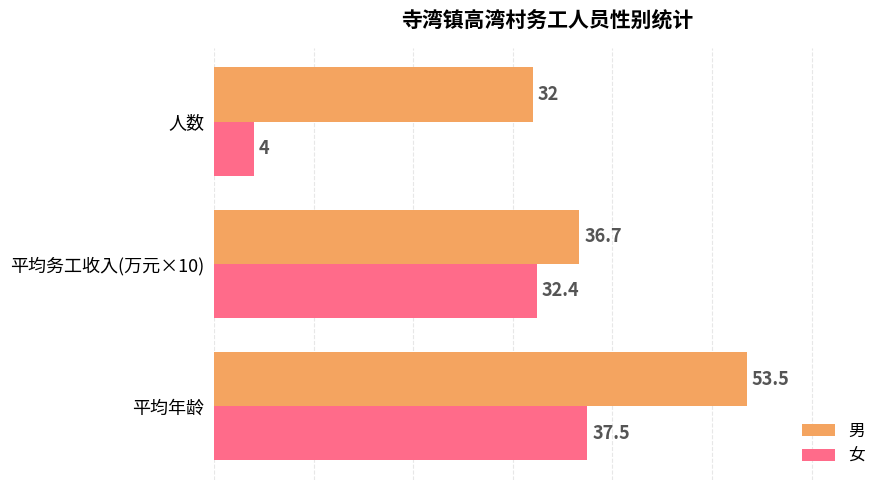

Is the value of 女 at 人数 greater than the value of 男 at 平均务工收入(万元×10)?

No